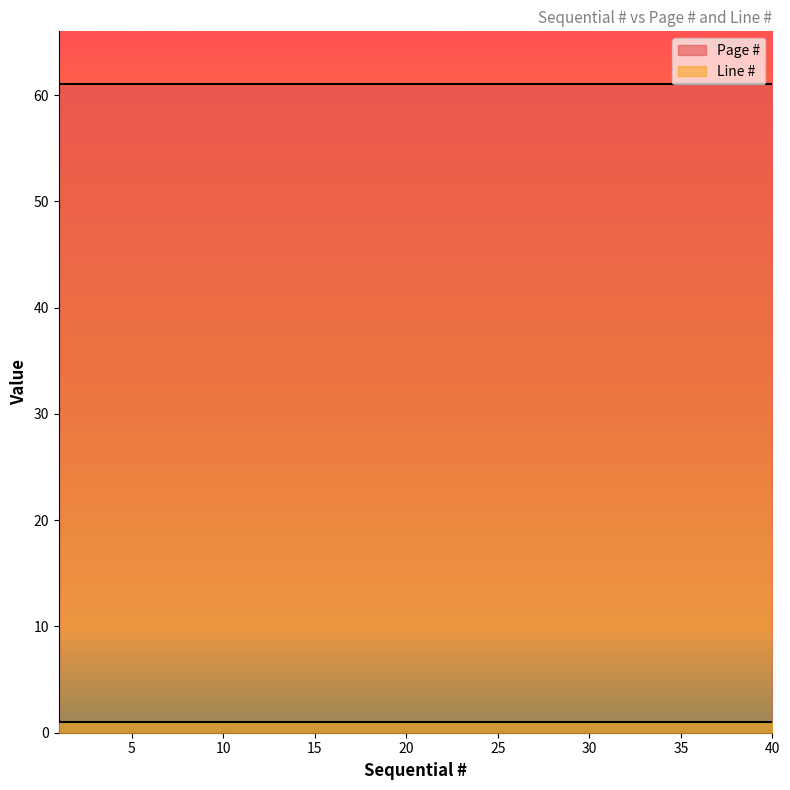

How many lines are shown in the chart?

2